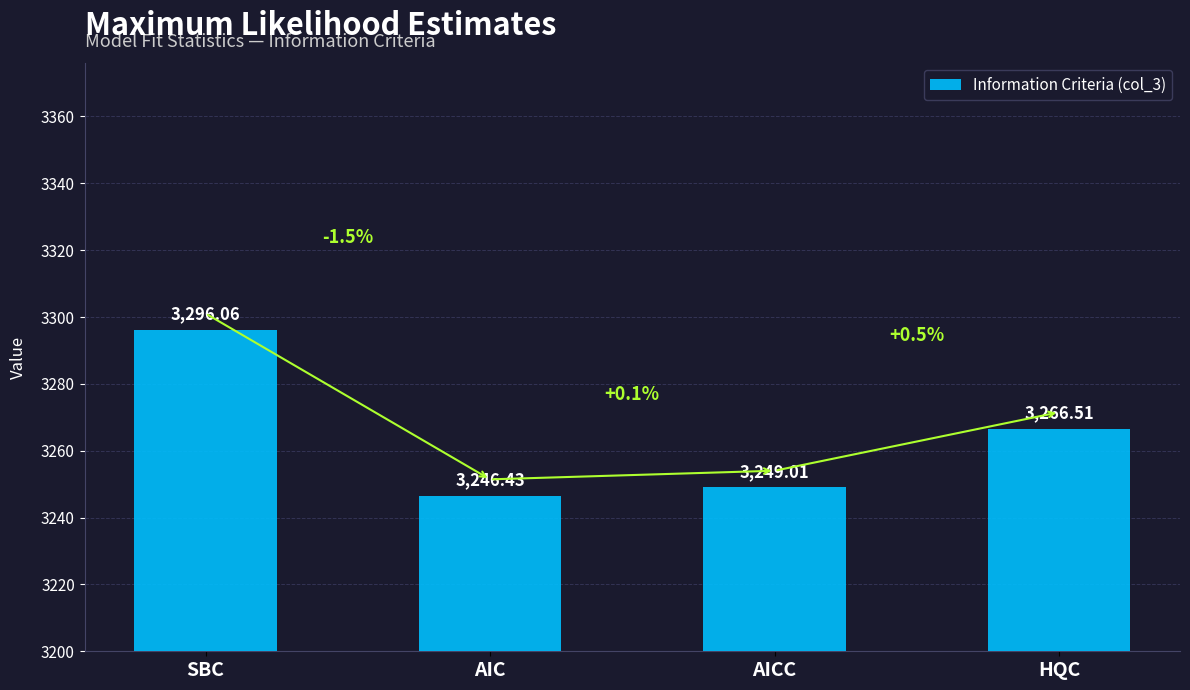

How many values exceed 3266?

2